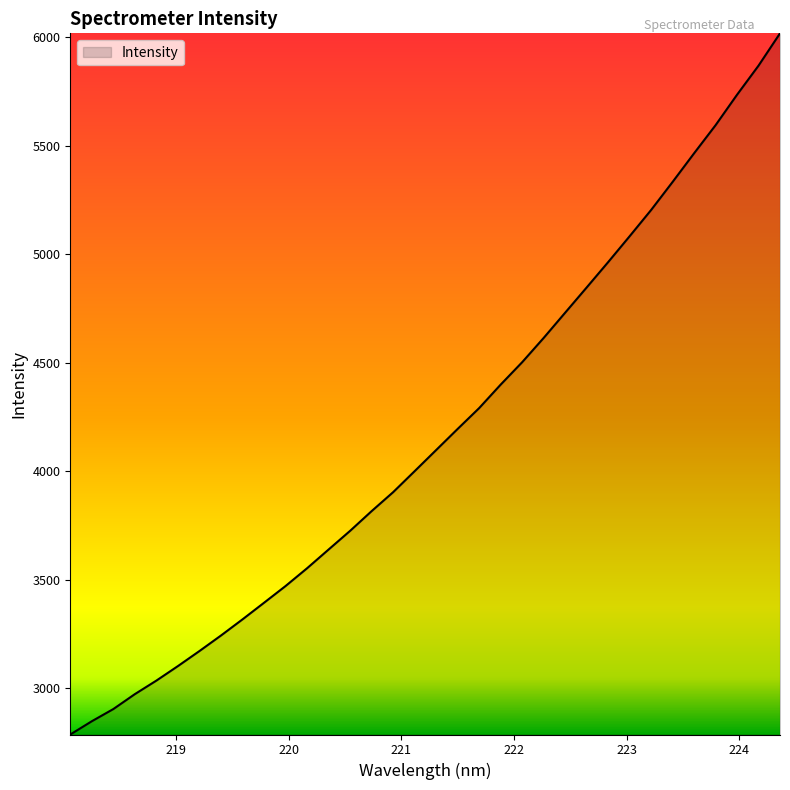

What is the difference between the maximum and minimum values?

3230.2